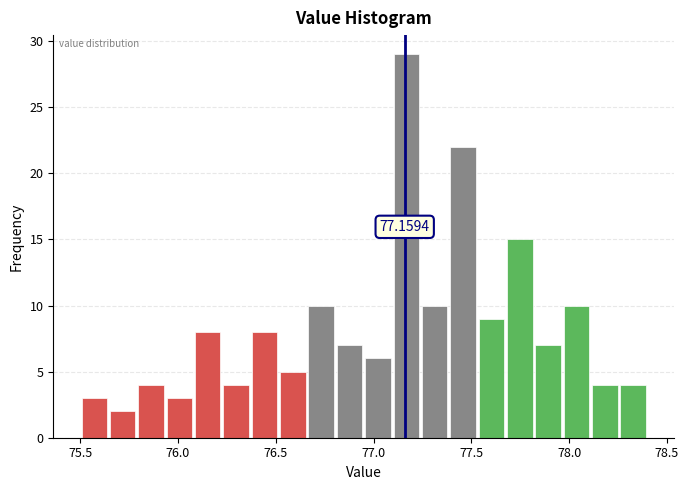

Around what value on the x-axis is the tallest bar? Give the approximate position of its centre, as read against the axis.

77.15